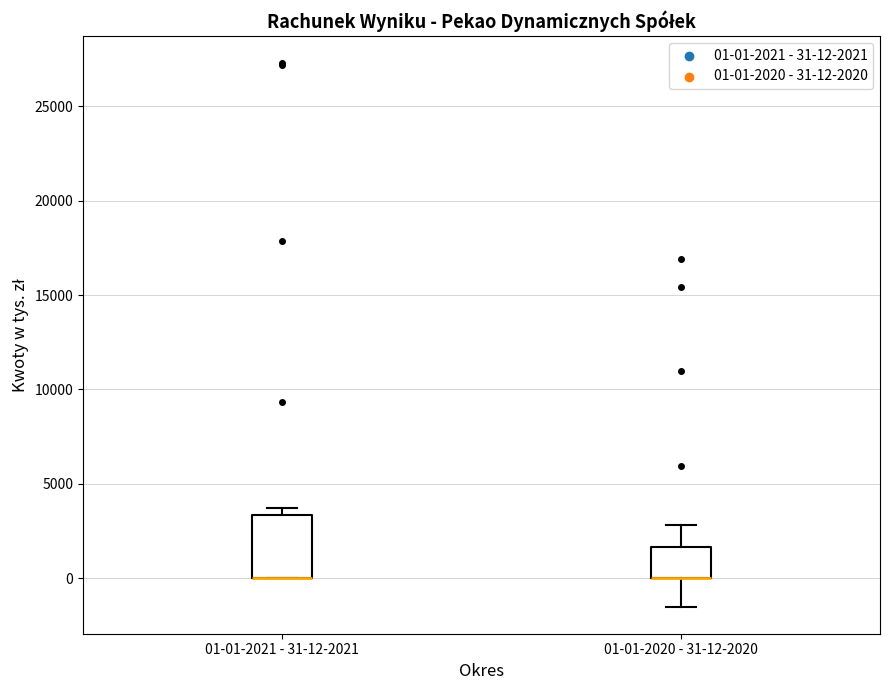

Reading left to right, read every box against the y-axis: the position of its median line, the range the box covers, and the ends of its whiskers. The values are not printed on the chart, so give them approximately, as read against the axis.

01-01-2021 - 31-12-2021: median 0 (drawn on the box's lower edge), box 0 to 3500, whiskers 0 to 3500 (just above the box's upper edge)
01-01-2020 - 31-12-2020: median 0 (drawn on the box's lower edge), box 0 to 1500, whiskers -1500 to 3000